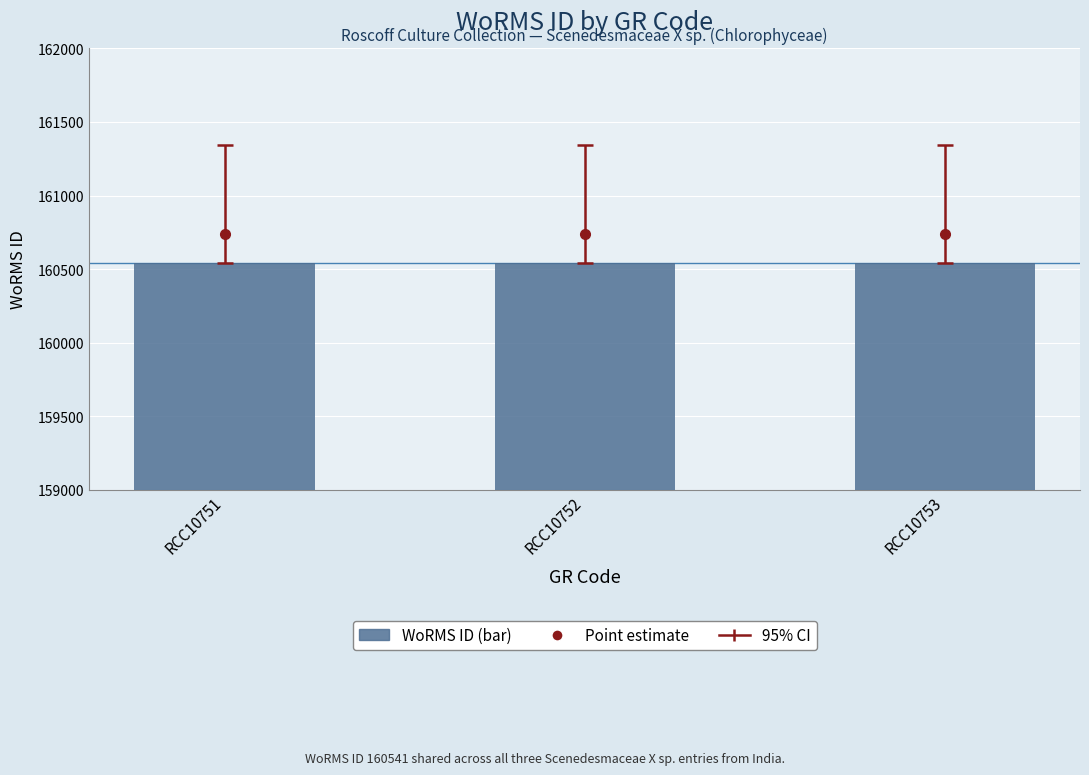

At RCC10752, list the series in order from largest to smallest.

Point estimate, WoRMS ID (bar)